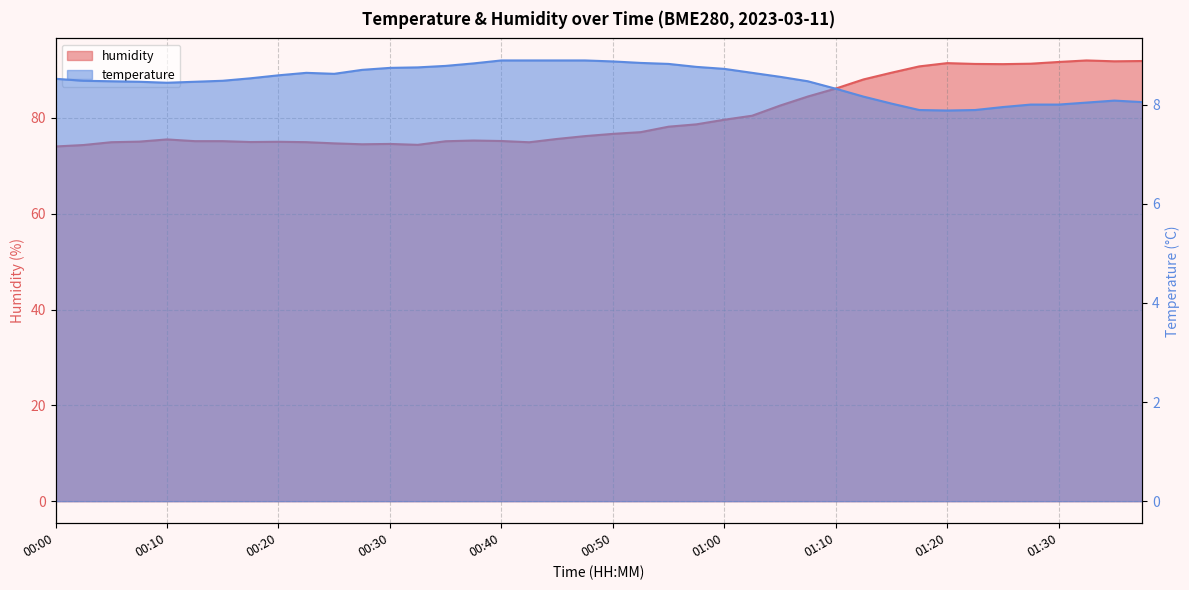

What is the total value across all series at 01:30?

99.7